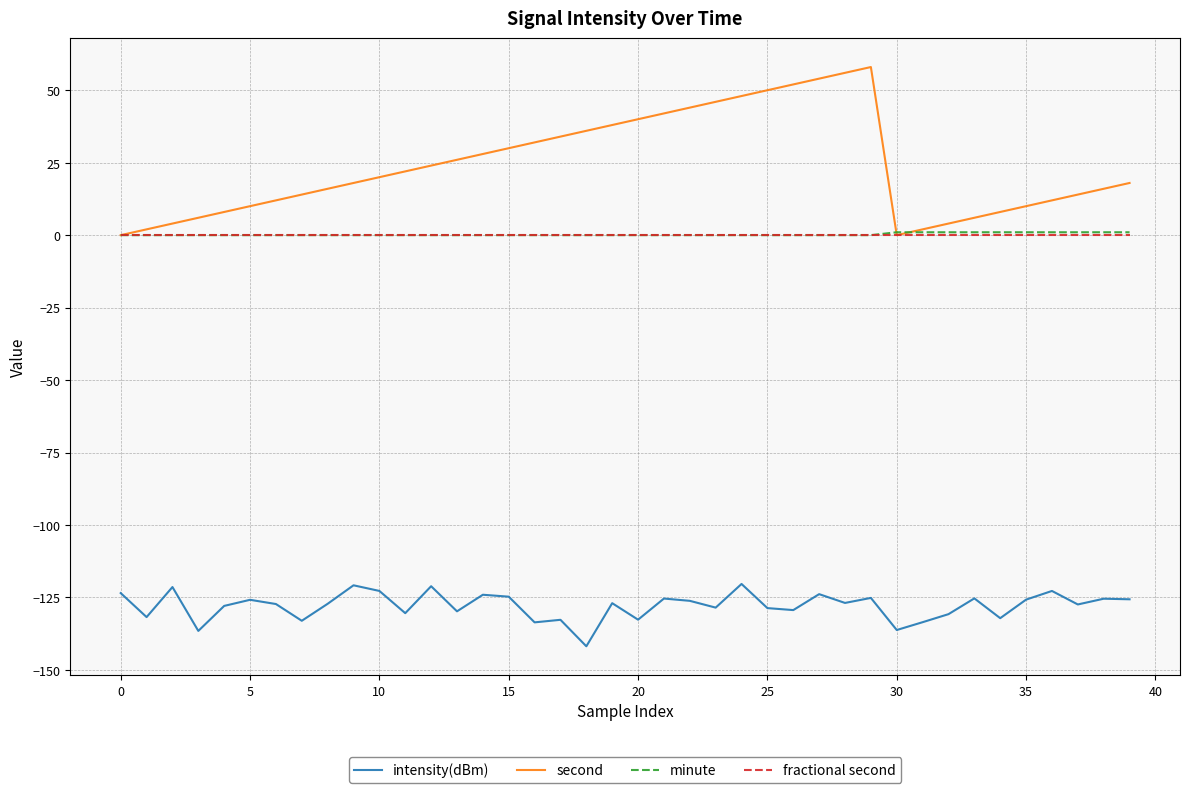

True or false: fractional second and intensity(dBm) intersect in this chart.

False